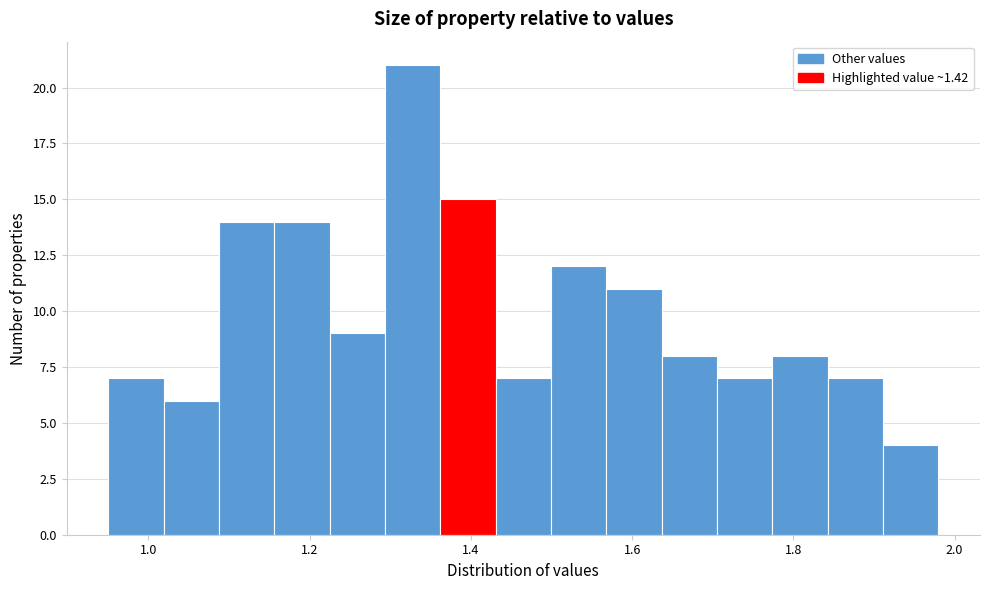

Read against the x-axis, roughly where is the centre of the tallest bar?

1.32